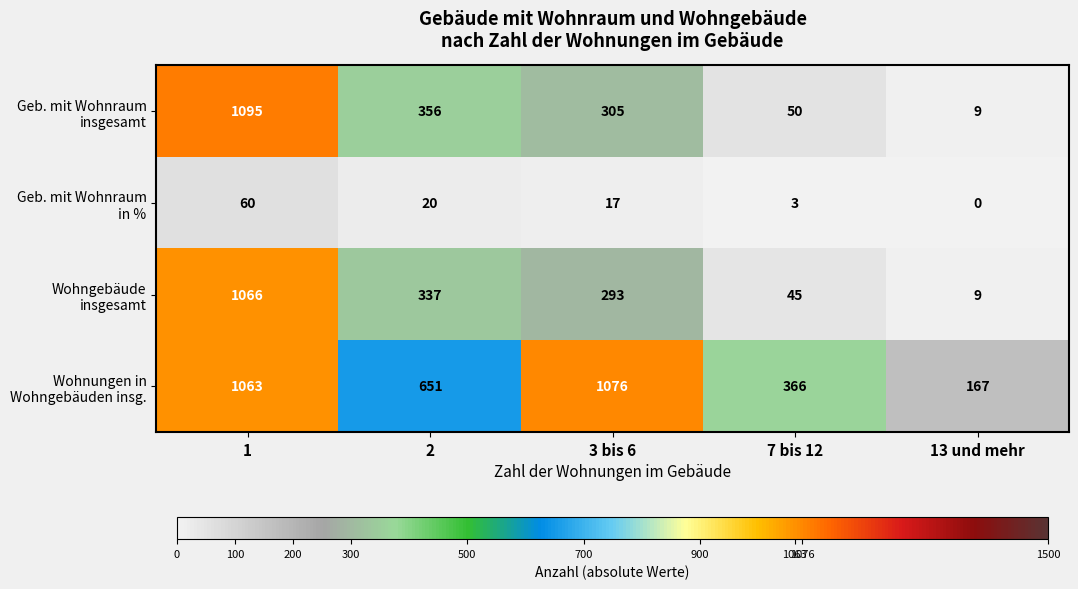

What is the maximum value shown in the chart?

1095